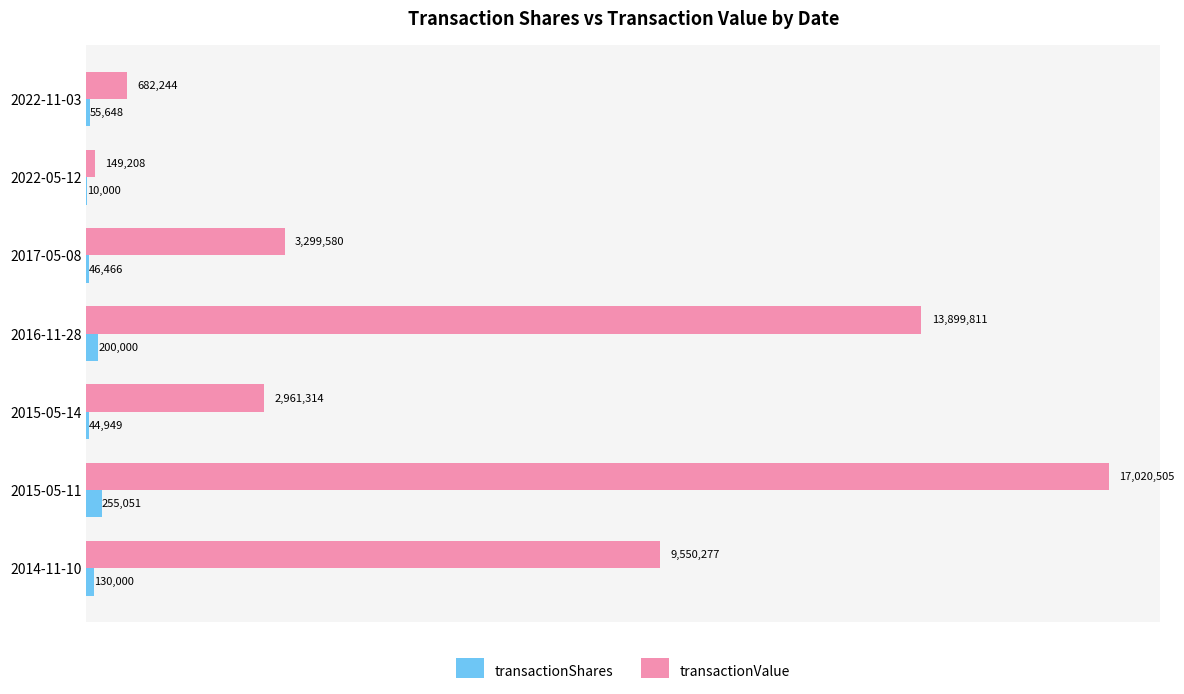

Which series has the widest spread of values?

transactionValue